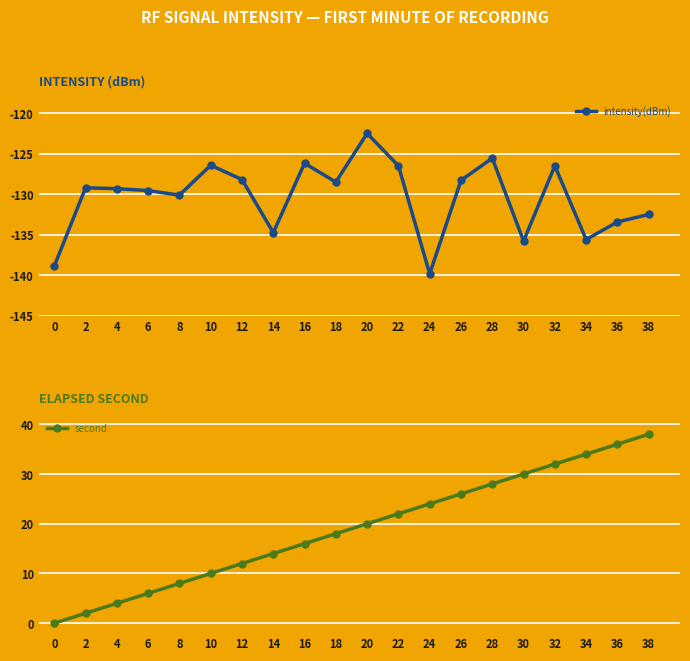

List the labels in order of intensity(dBm) value, largest first.

20, 28, 16, 10, 32, 22, 12, 26, 18, 2, 4, 6, 8, 38, 36, 14, 34, 30, 0, 24